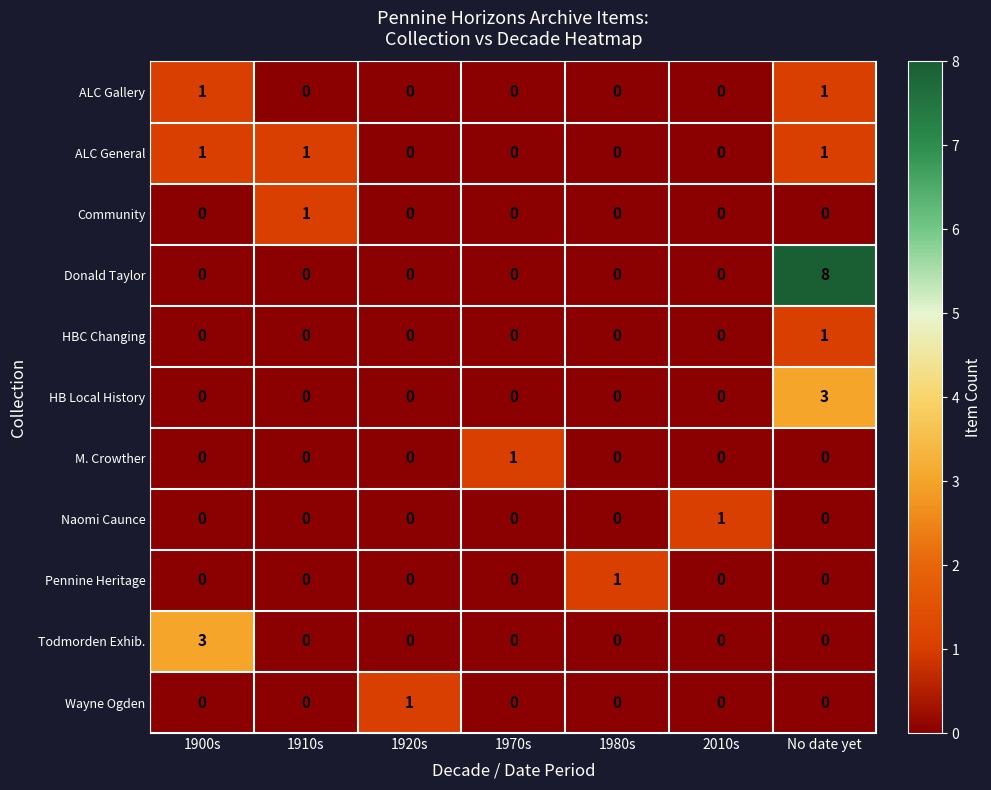

What is the maximum value shown in the chart?

8